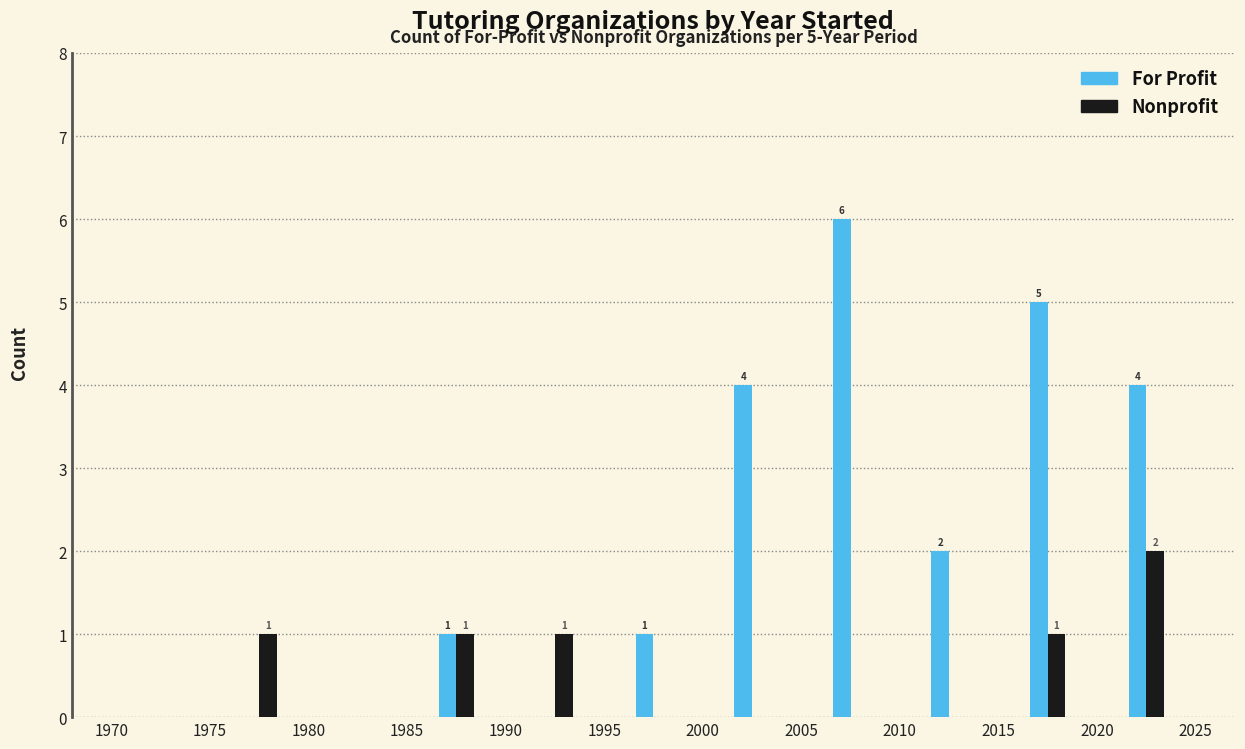

What is the highest value of the For Profit series?

6